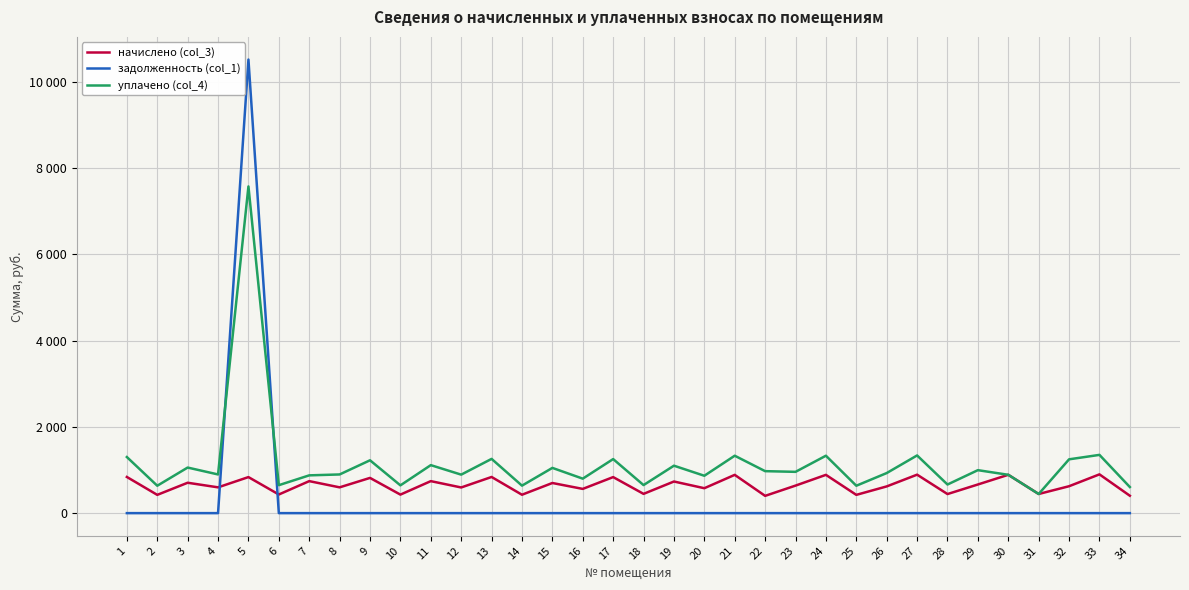

What are all the series names shown in the legend?

начислено (col_3), задолженность (col_1), уплачено (col_4)